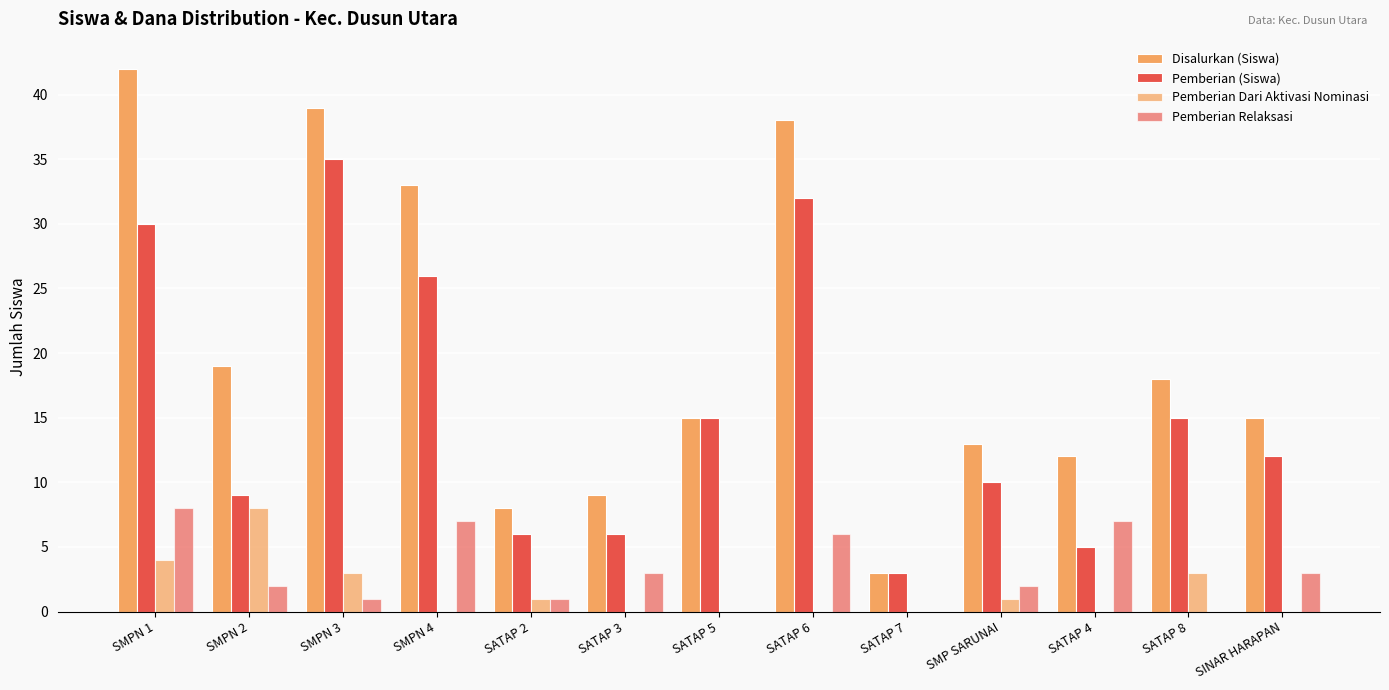

What is the maximum value for Pemberian (Siswa)?

35